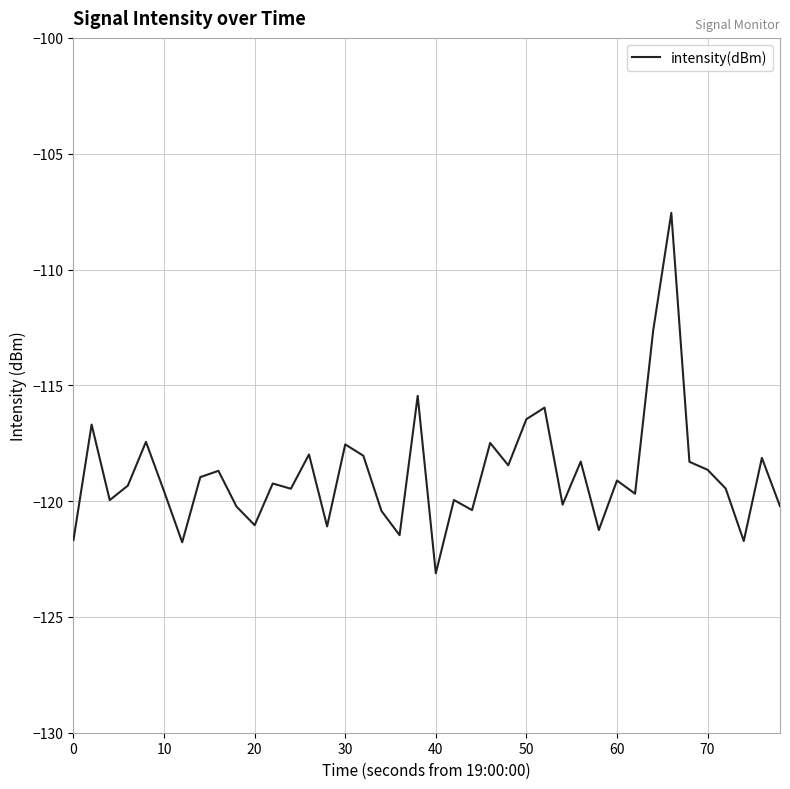

How many distinct data groups are displayed?

1